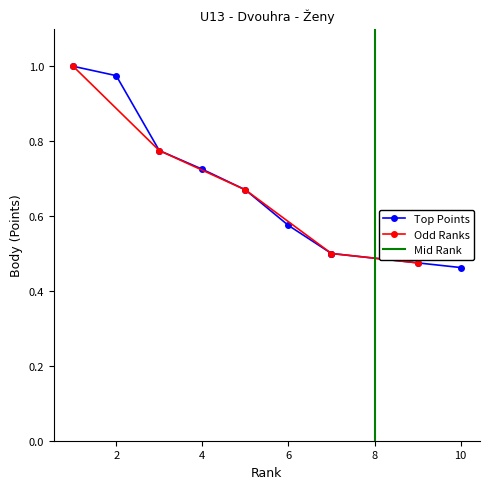

The chart shows a value of 1.0 at Mikešová Eliška. True or false?

True